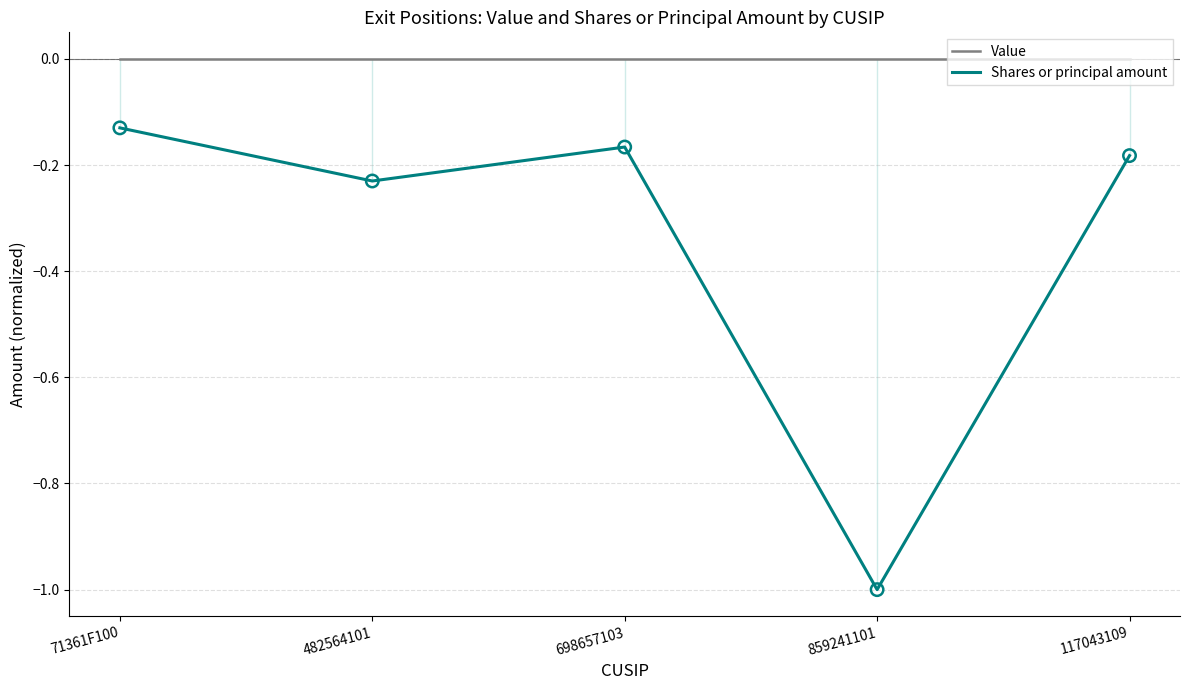

Which series has the largest total across all categories?

Value